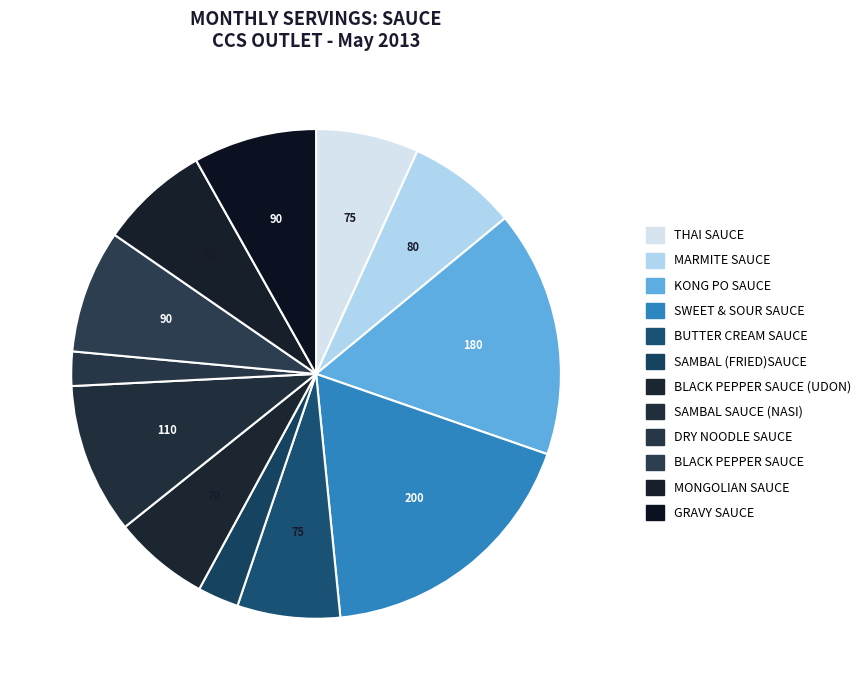

Is there any slice that represents more than half of the pie?

No